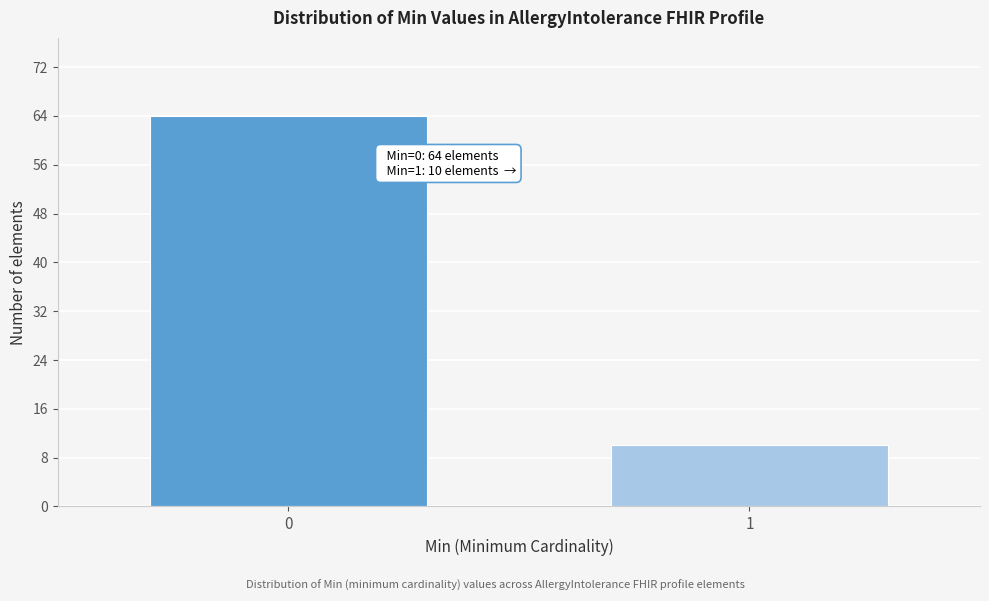

Reading left to right, transcribe all the data shown in this chart.

0=64	1=10